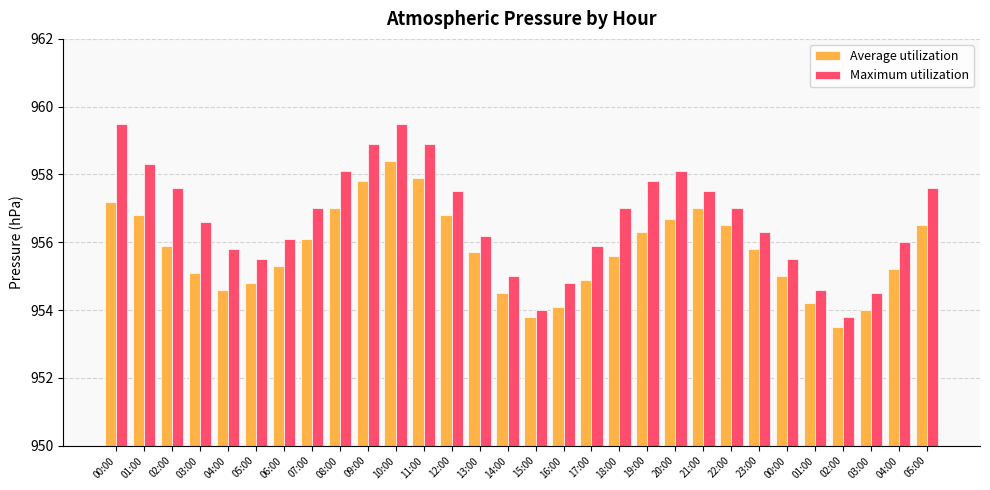

Where does the Maximum utilization series first go above 957?

00:00